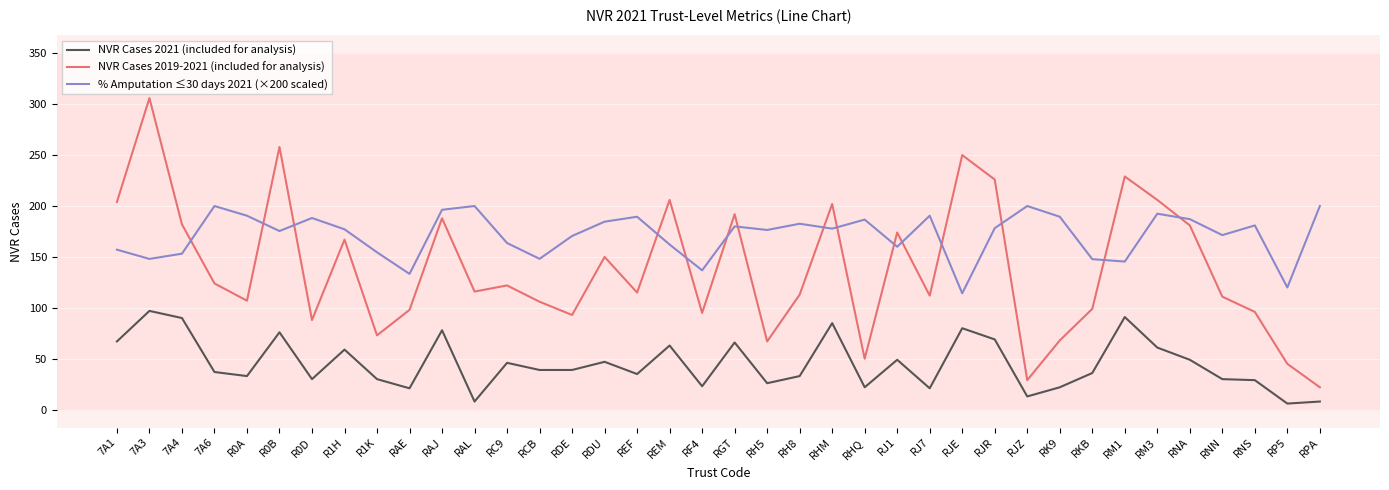

What is the total value across all series at RJR?

473.3